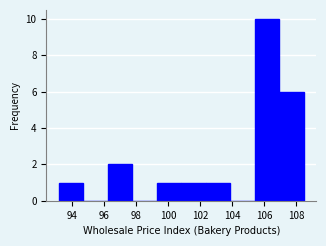

Reading left to right, list every bar in this chart as the range it spans on the x-axis followed by its height. Neither the bar edges nor the heights are printed on the chart, so give them approximately, as read against the axes.

93.2 to 94.6: 1
94.6 to 96.2: 0
96.2 to 97.8: 2
97.8 to 99.2: 0
99.2 to 100.8: 1
100.8 to 102.4: 1
102.4 to 103.8: 1
103.8 to 105.4: 0
105.4 to 107.0: 10
107.0 to 108.4: 6